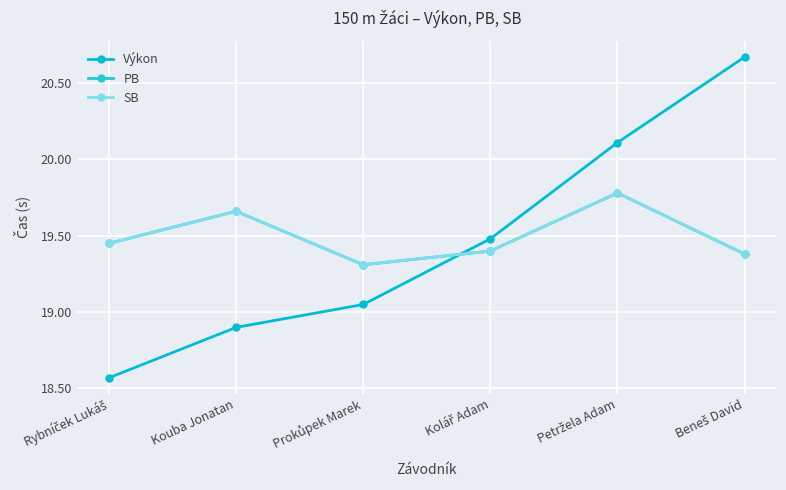

The Výkon series shows 8.1 at Kolář Adam. True or false?

False